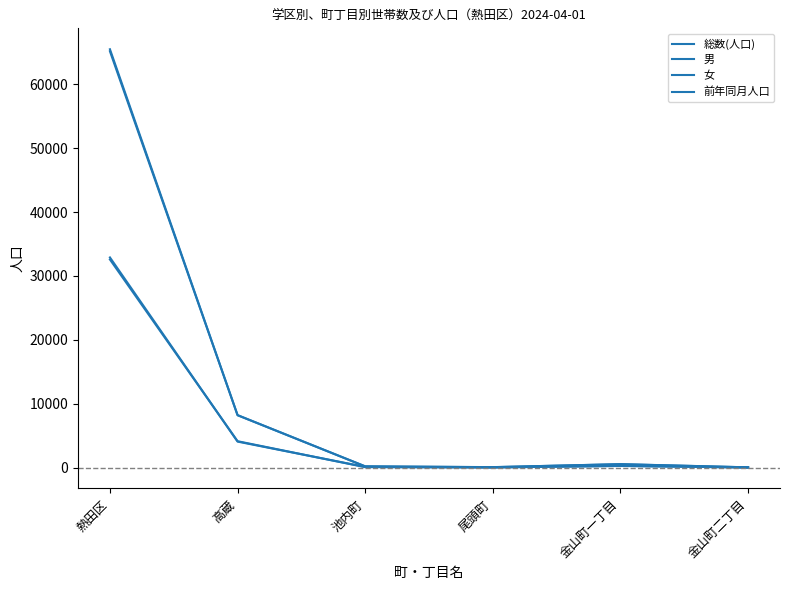

Which category has the highest value across all series?

熱田区